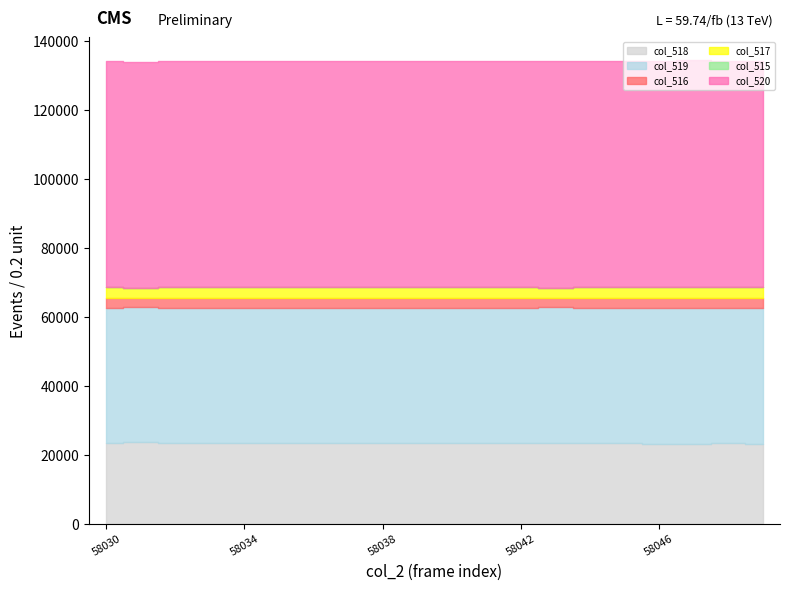

What is the value of the col_519 point at the 20th from the left?

39290